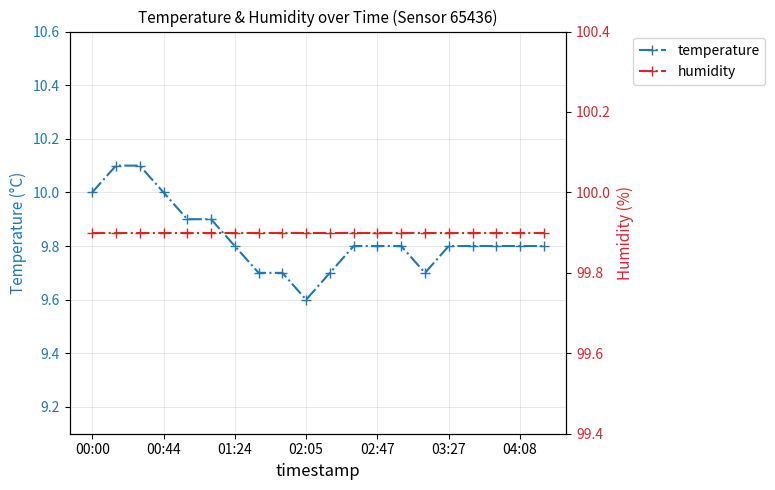

True or false: humidity has more than 0 interior local peaks.

False